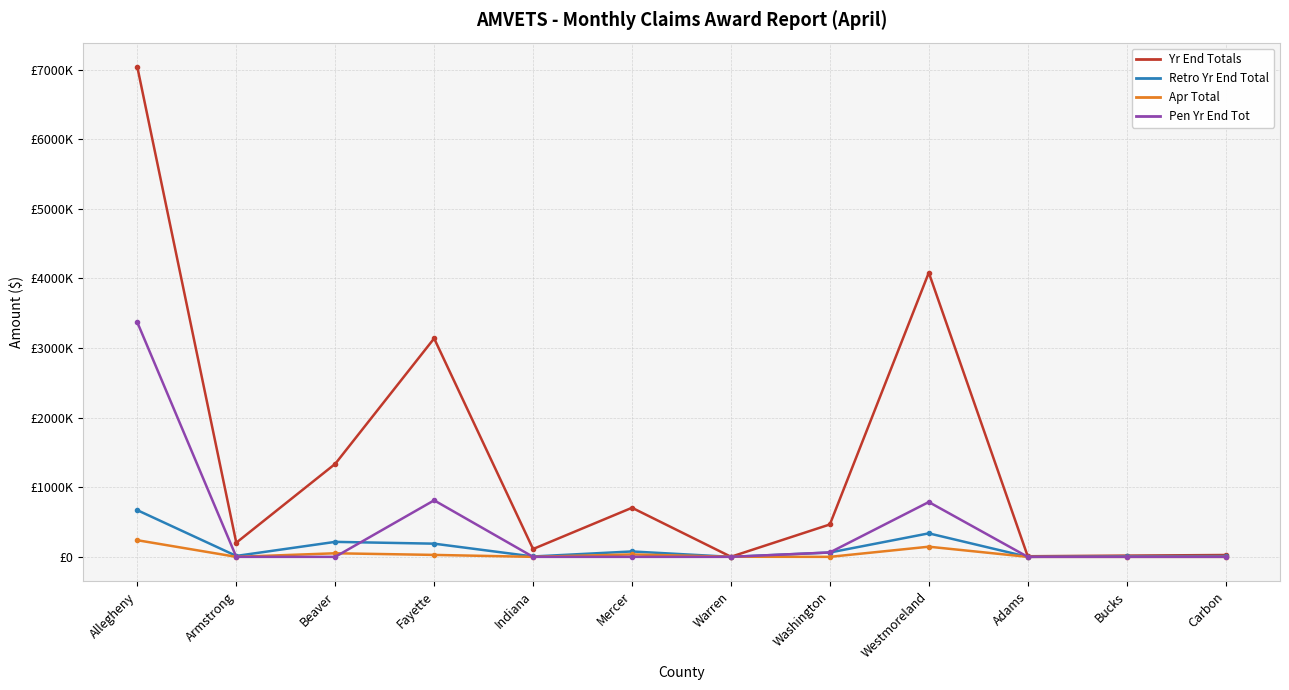

At how many categories does at least one series exceed 7006535?

1